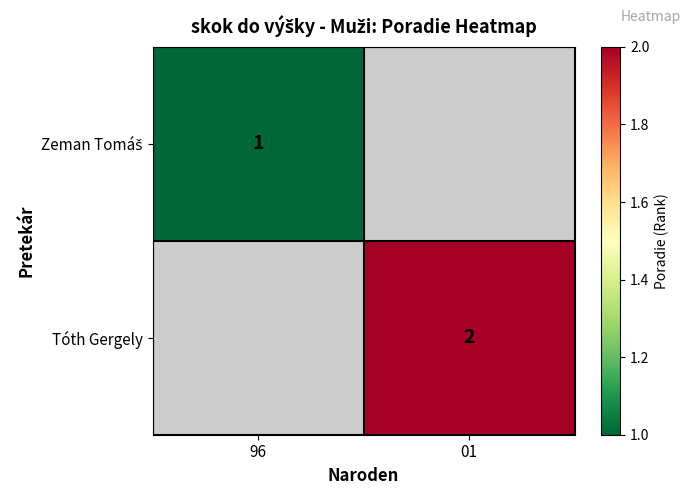

The Tóth Gergely series shows 3 at 01. True or false?

False